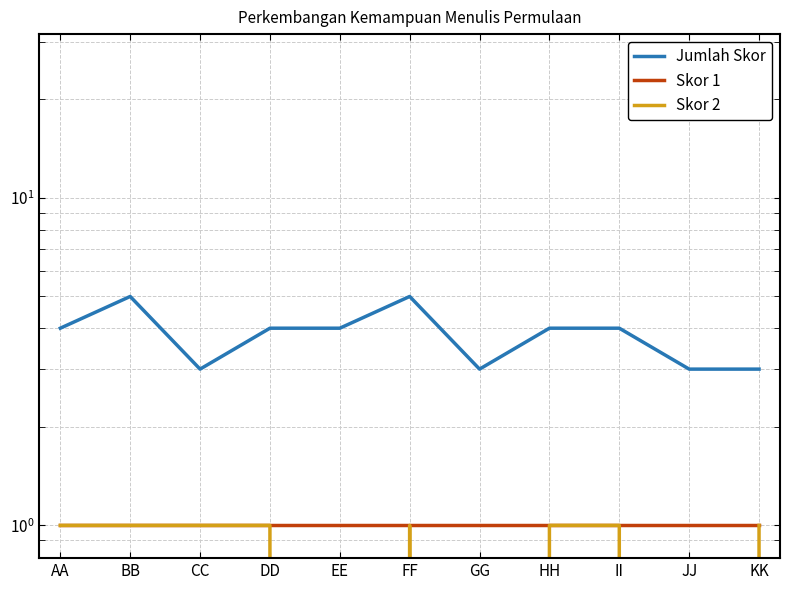

Rank the series by their maximum value, from highest to lowest.

Jumlah Skor, Skor 1, Skor 2